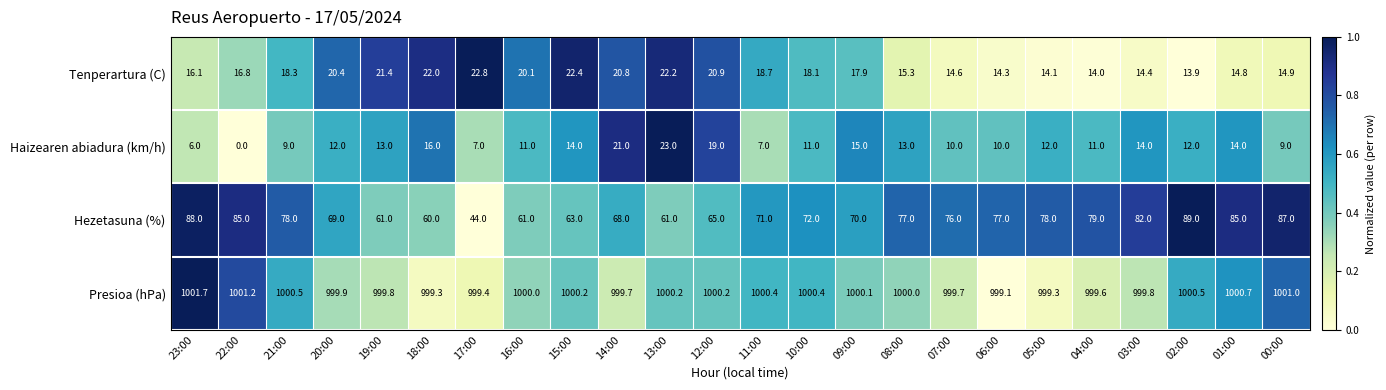

What is the difference between the Hezetasuna (%) values at 12:00 and 10:00?

7.0